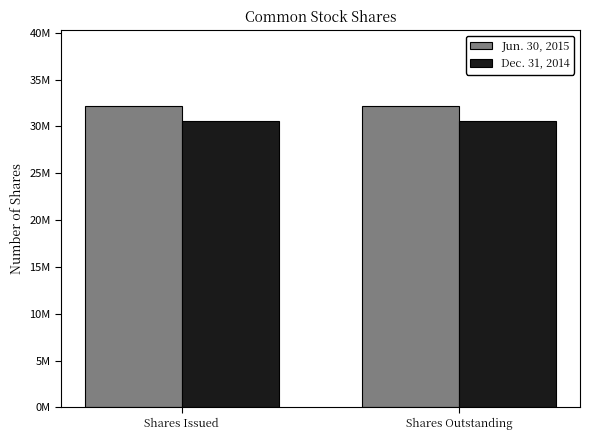

At Shares Issued, list the series in order from largest to smallest.

Jun. 30, 2015, Dec. 31, 2014